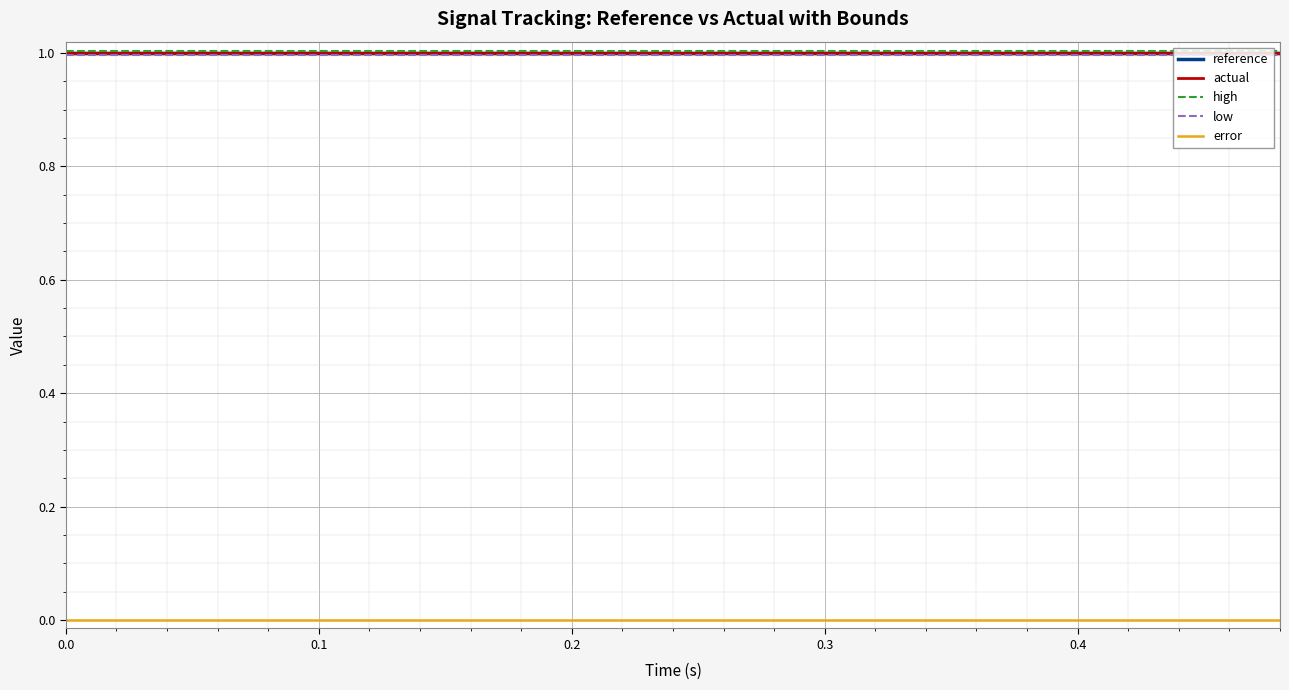

What position from the right is 0.1?

20